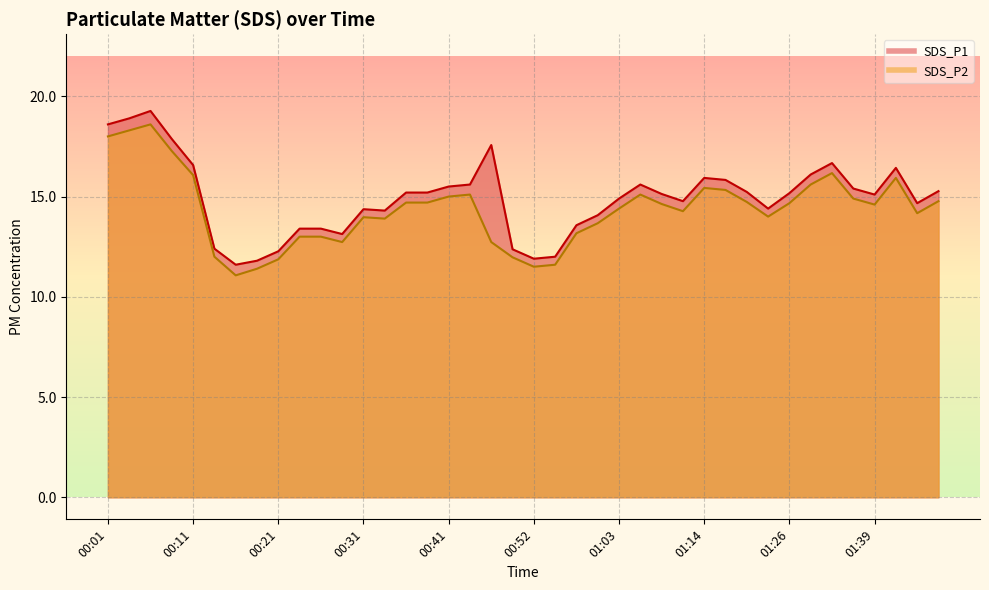

What is the difference between the highest and lowest values at 00:47?

4.8